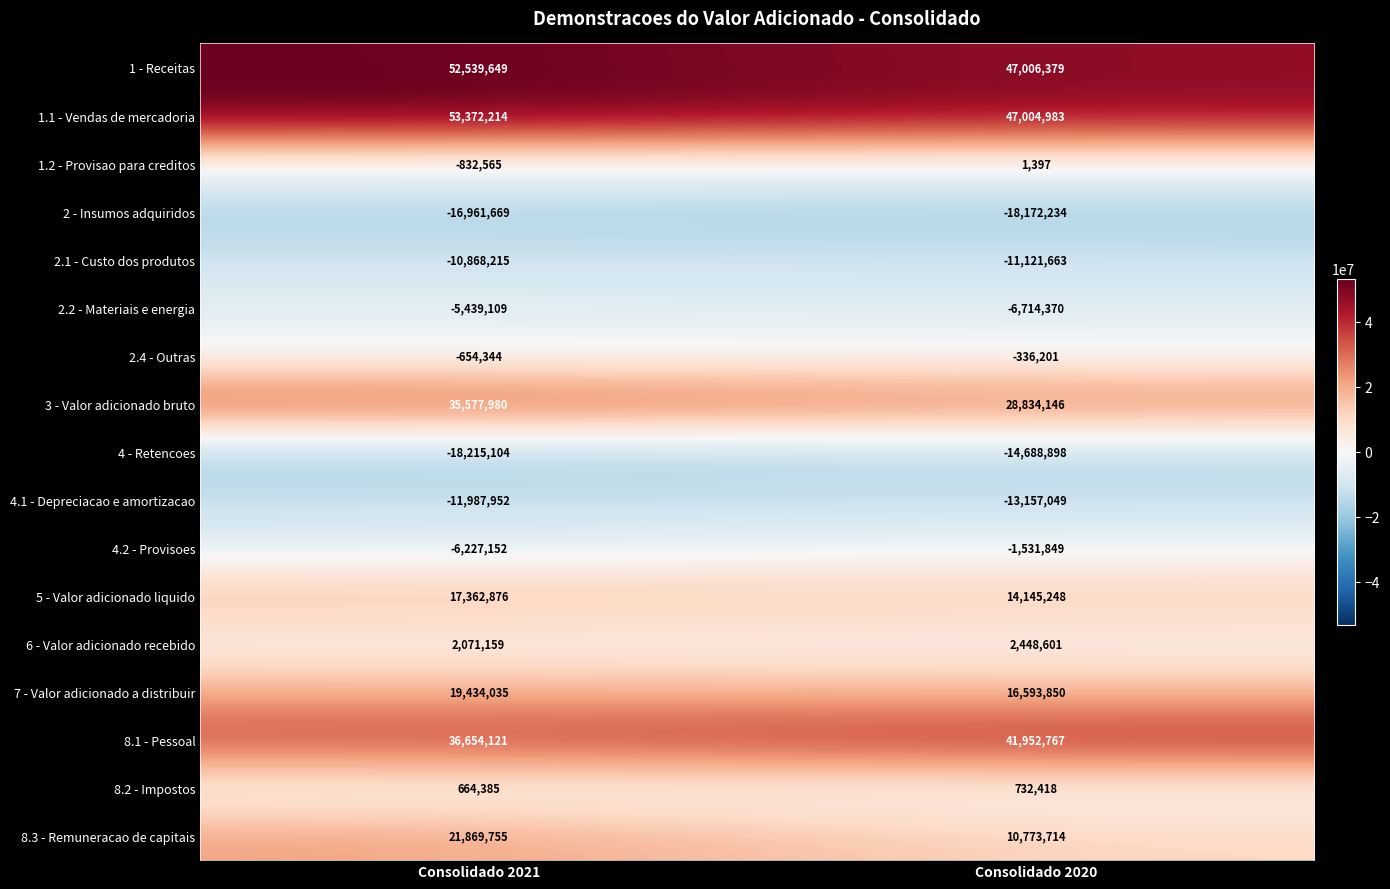

The value of 1 - Receitas at Consolidado 2020 is 47006379. True or false?

True